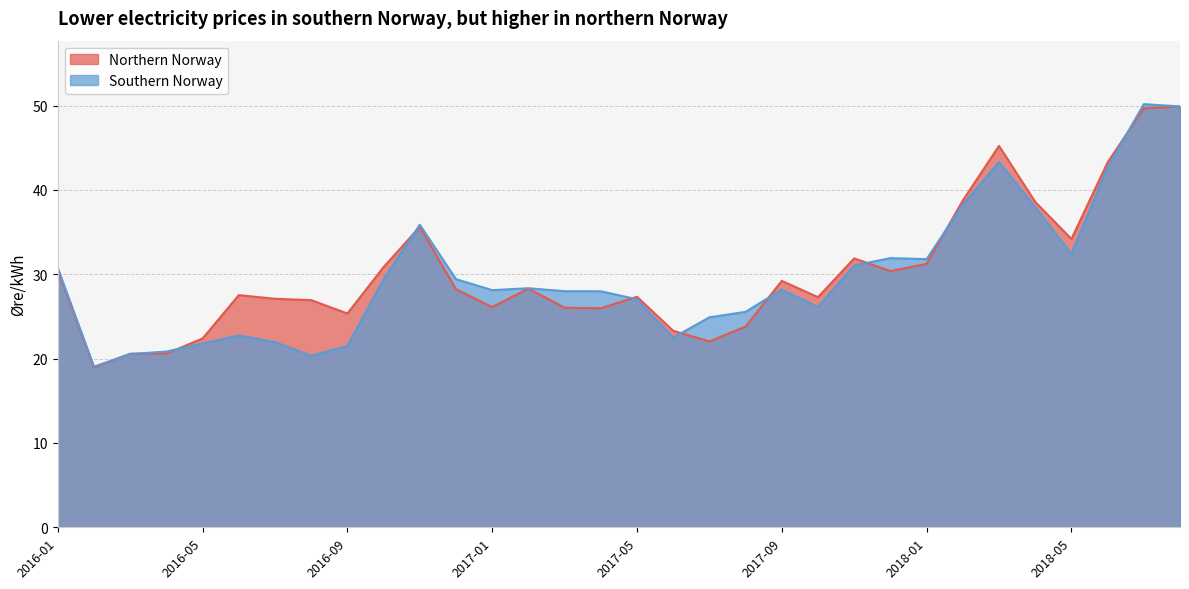

What is the label of the 19th point from the right?

2017-02